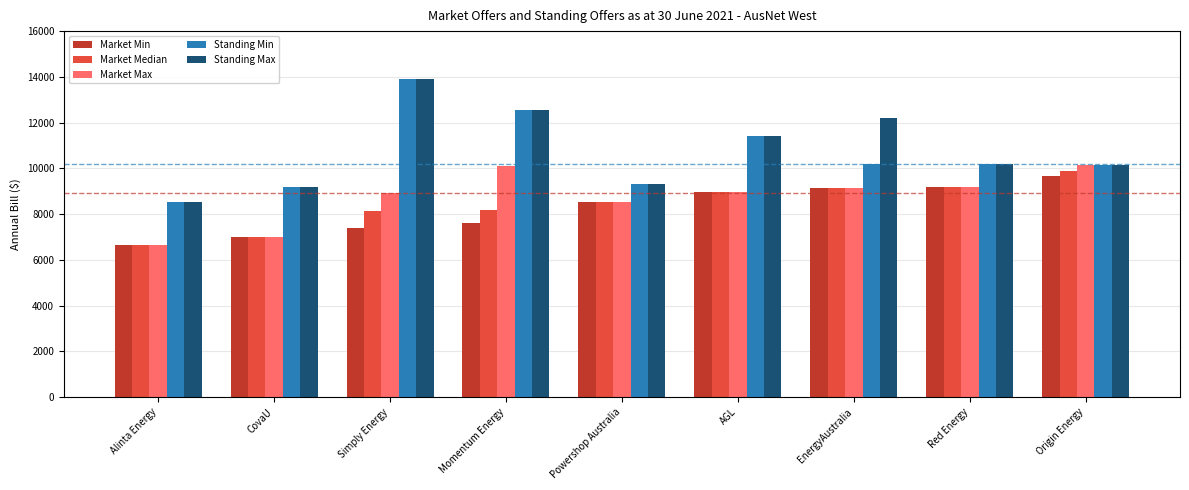

The value of Market Median at Simply Energy is 4286.3. True or false?

False